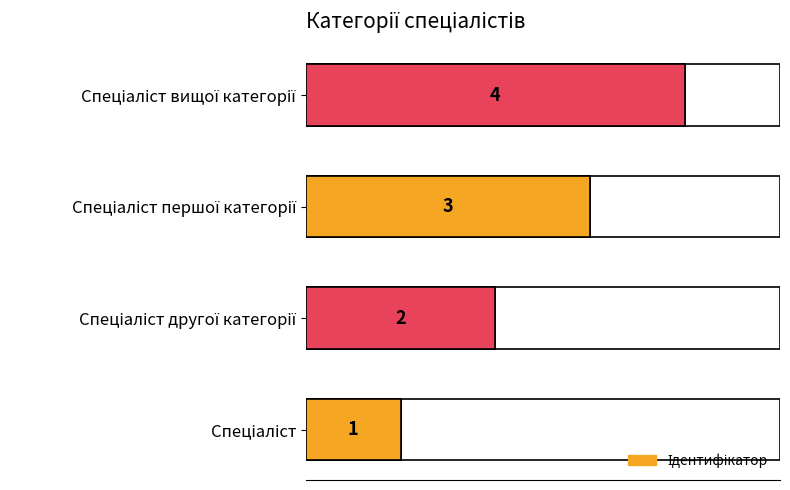

What is the change in value from 0 to 1?

+1